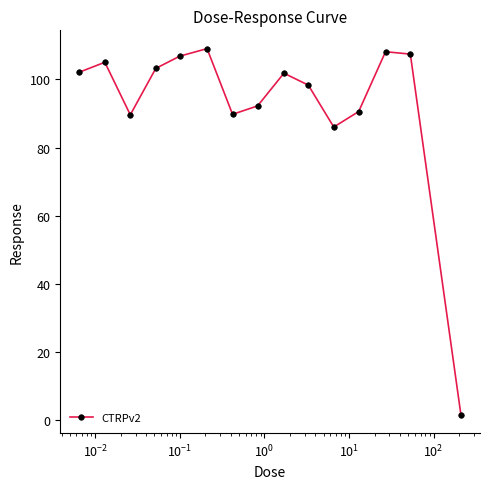

What is the greatest value displayed?

109.0